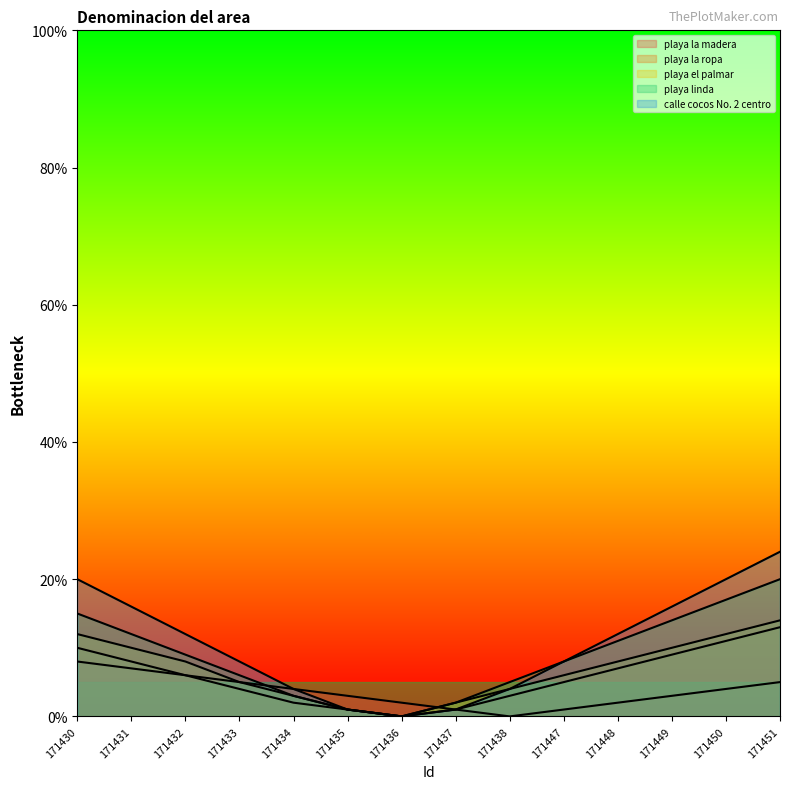

Where is playa la ropa nearest to the value 6?

171432